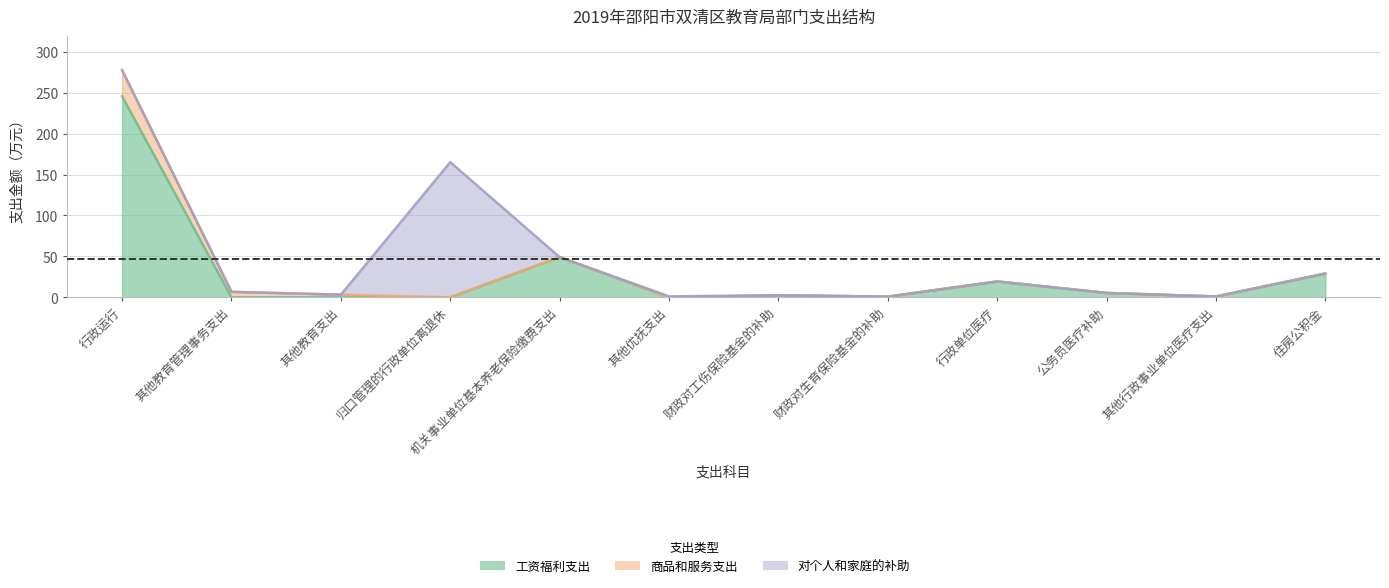

At which category is the sum across all series the highest?

行政运行